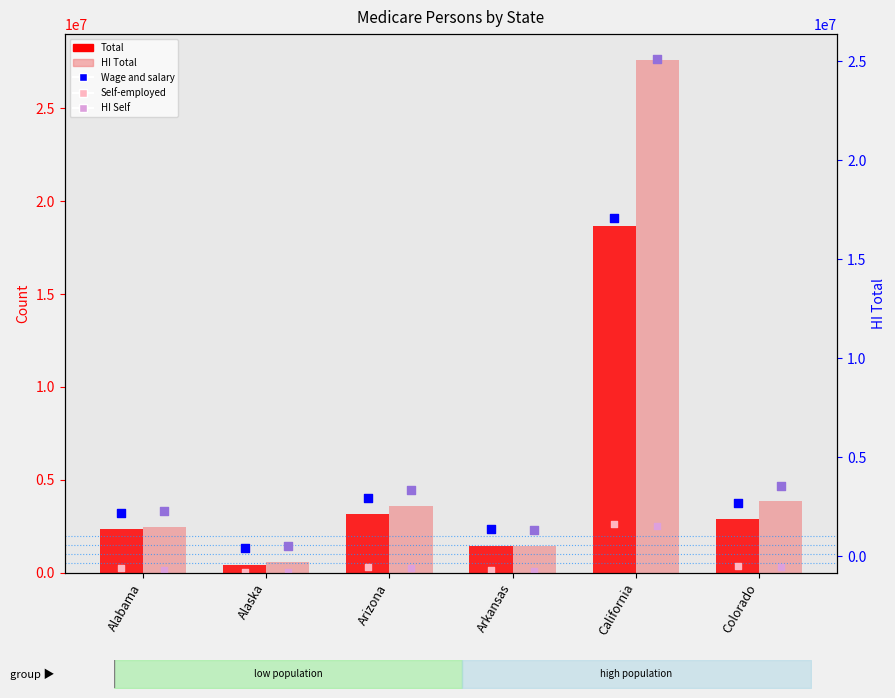

At which category is the sum across all series the highest?

California